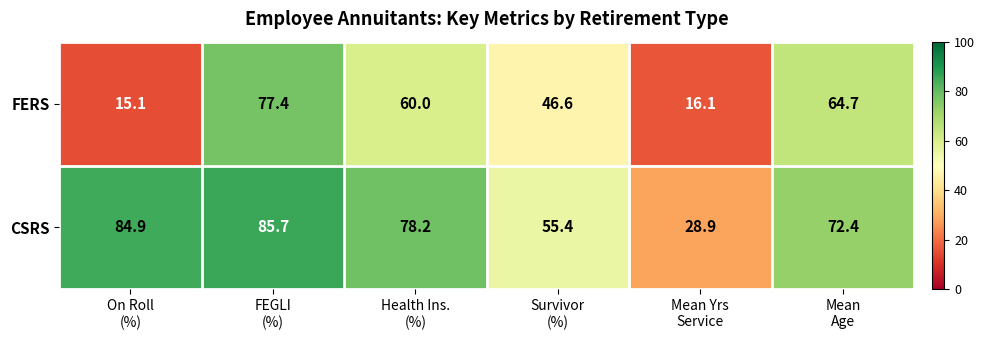

How many data points does each series have?

6